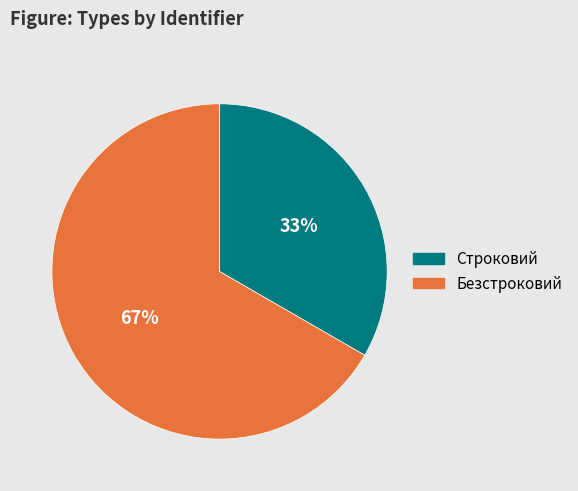

Which category has the smallest portion of the pie?

Строковий